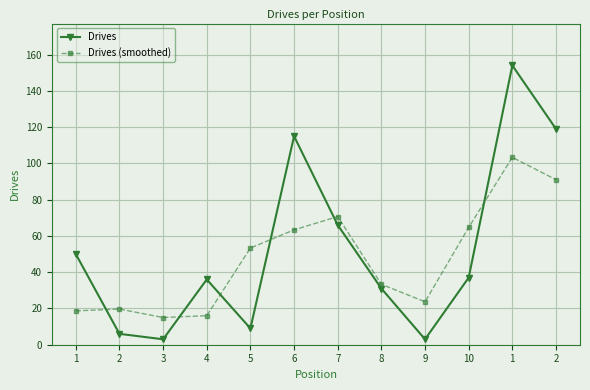

Does the chart have visible grid lines?

Yes